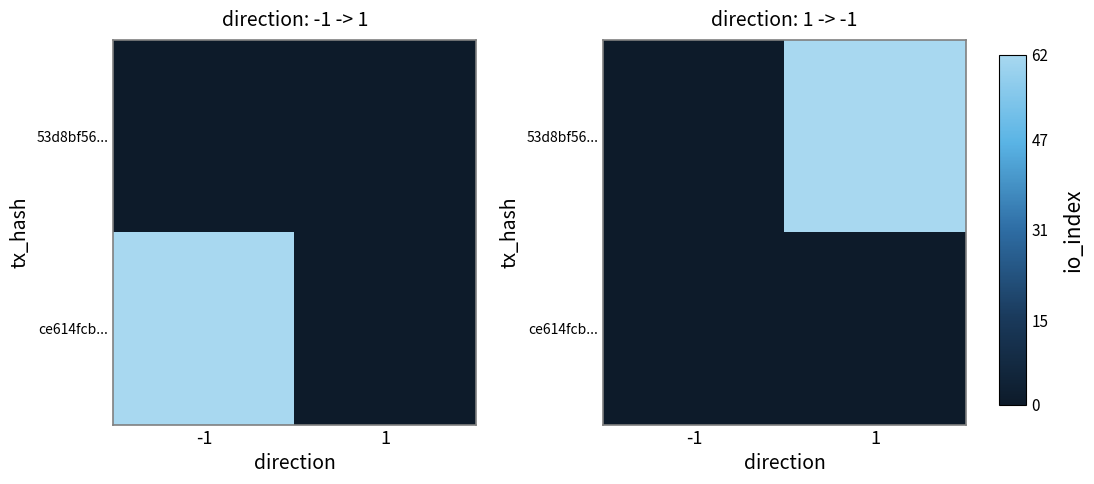

What is the maximum value shown in the chart?

62